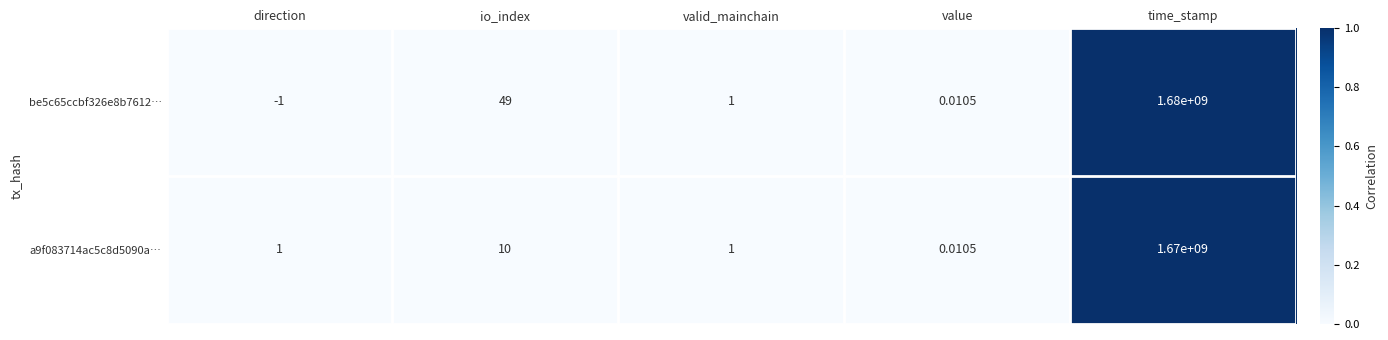

Which category has the highest value in the be5c65ccbf326e8b7612… series?

time_stamp